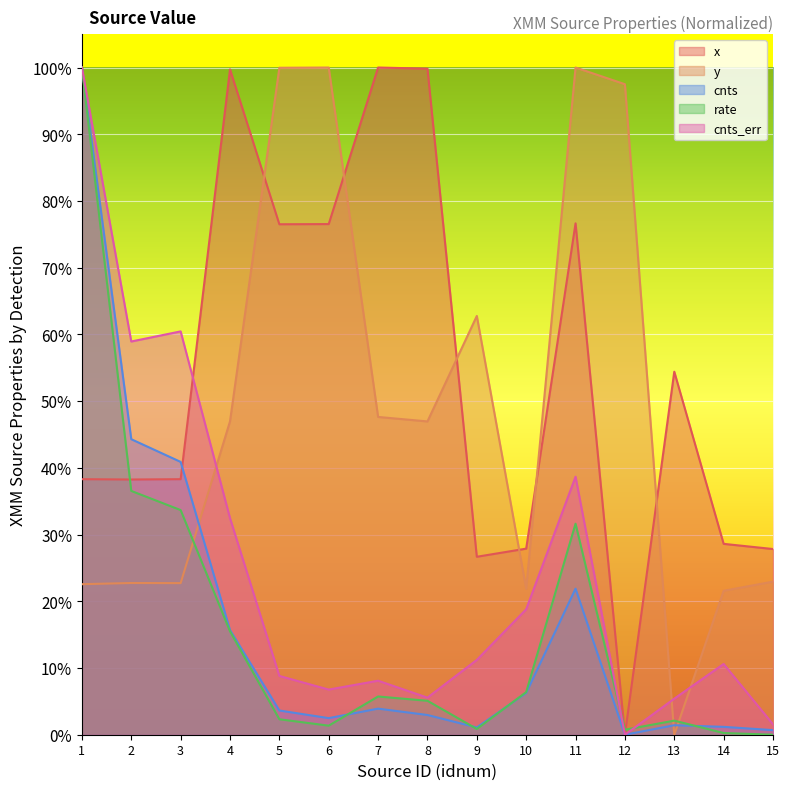

Does the chart display data point markers on the line(s)?

No